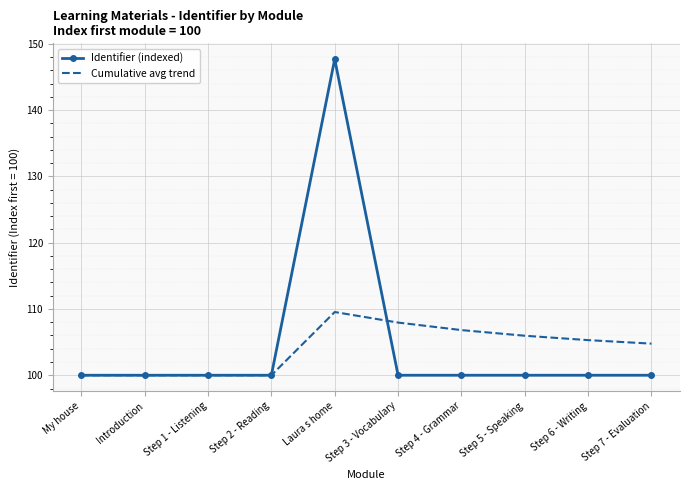

Count the number of data series in this chart.

2